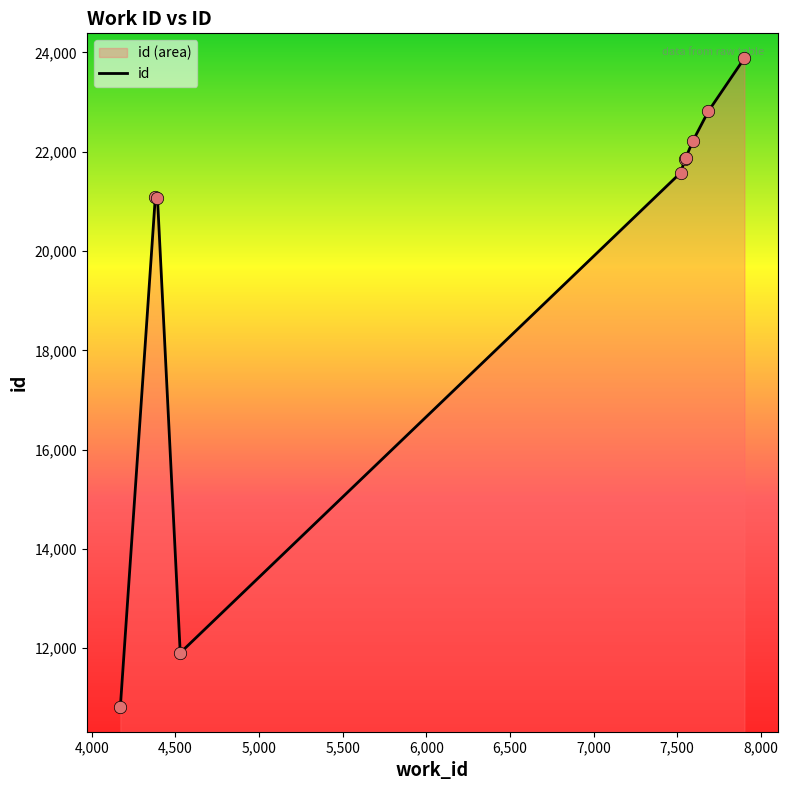

What is the maximum value shown in the chart?

23884